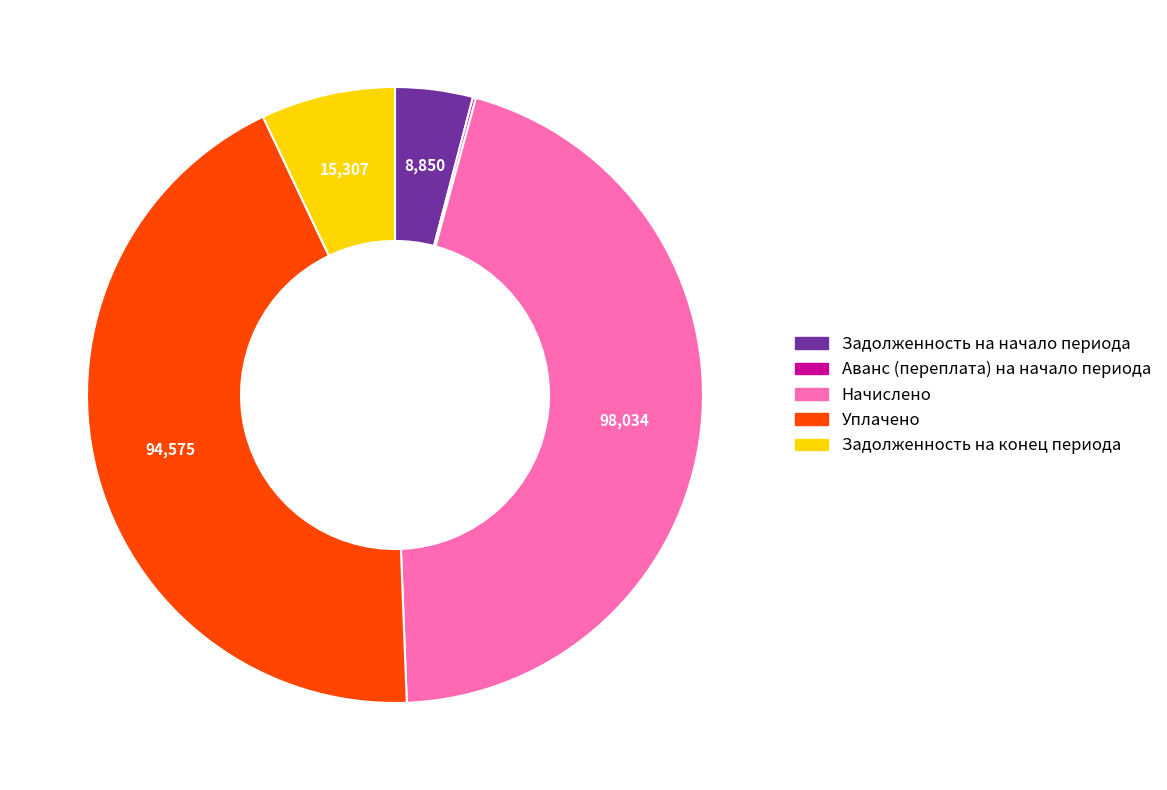

Does any single category account for the majority?

No